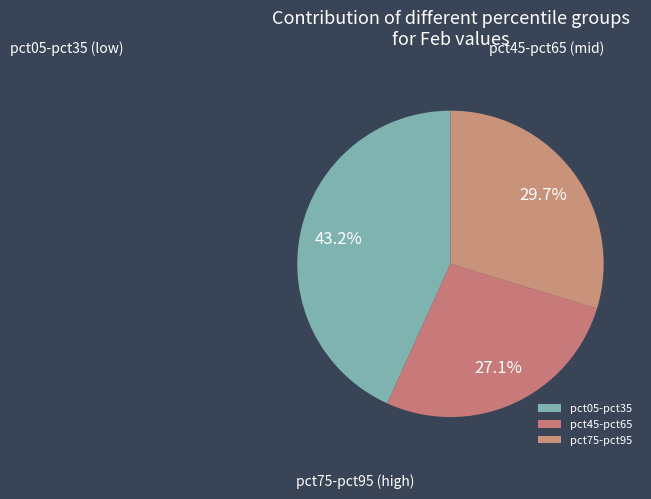

Does any single category account for the majority?

No